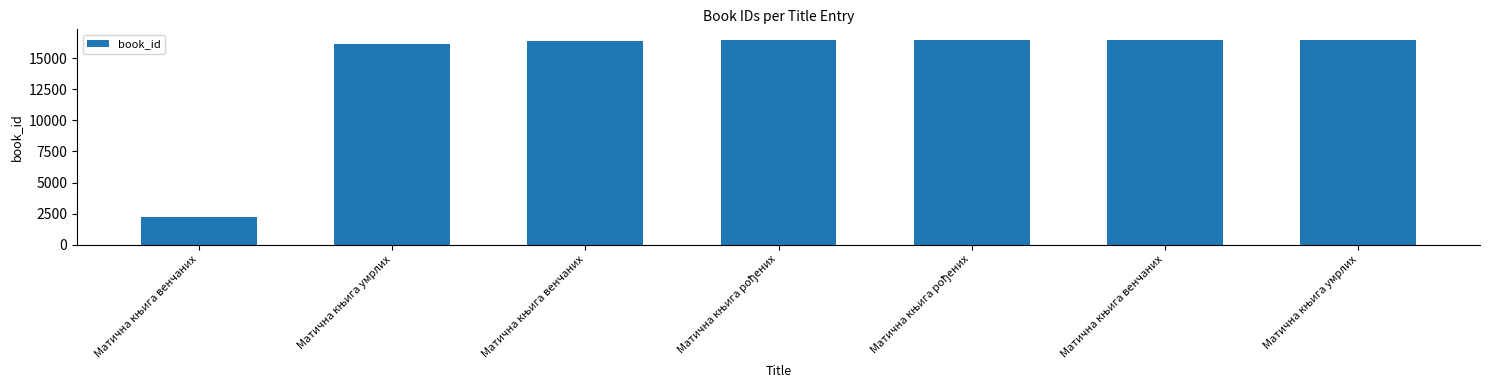

True or false: the data shows 16153 at Матична књига умрлих.

True